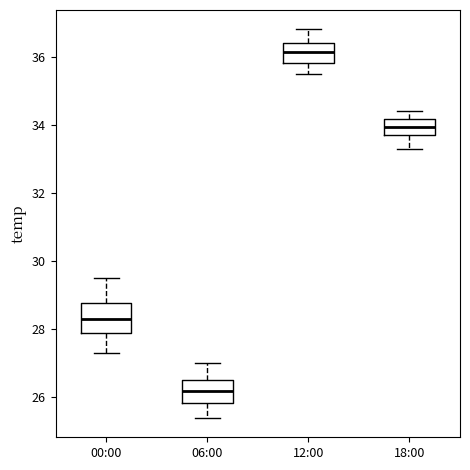

Reading left to right, transcribe this box plot: for each box, give where its median line is, the range the box spans, and where its two whiskers end, as read against the y-axis. The values are not printed on the chart, so give them approximately, as read against the axis.

00:00: median 28.4, box 28.0 to 28.8, whiskers 27.4 to 29.6
06:00: median 26.2, box 25.8 to 26.6, whiskers 25.4 to 27.0
12:00: median 36.2, box 35.8 to 36.4, whiskers 35.6 to 36.8
18:00: median 34.0, box 33.8 to 34.2, whiskers 33.4 to 34.4